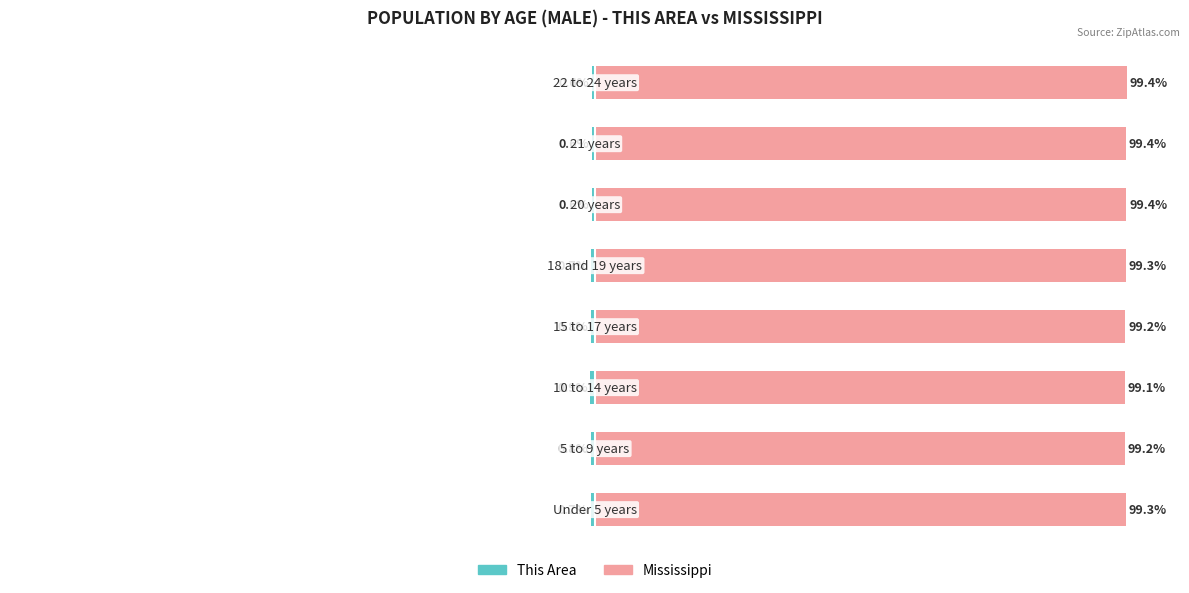

At 0, list the series in order from largest to smallest.

Mississippi, This Area